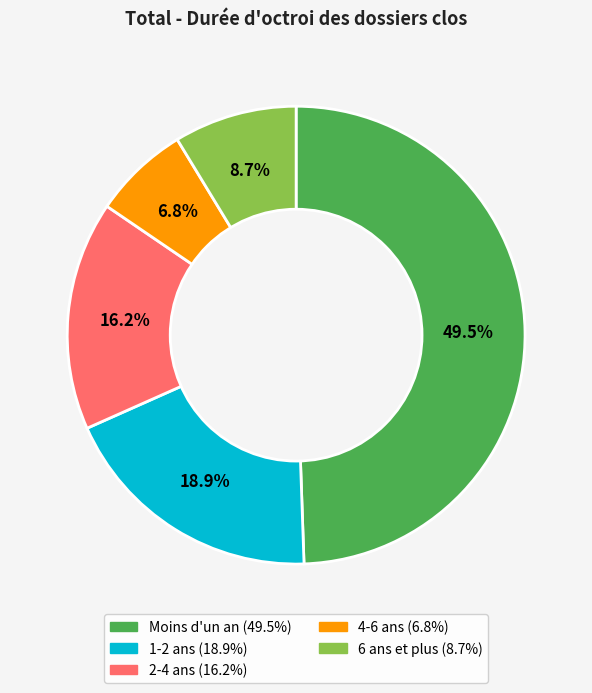

To the nearest percent, what is the combined percentage of 1-2 ans and Moins d'un an?

68%